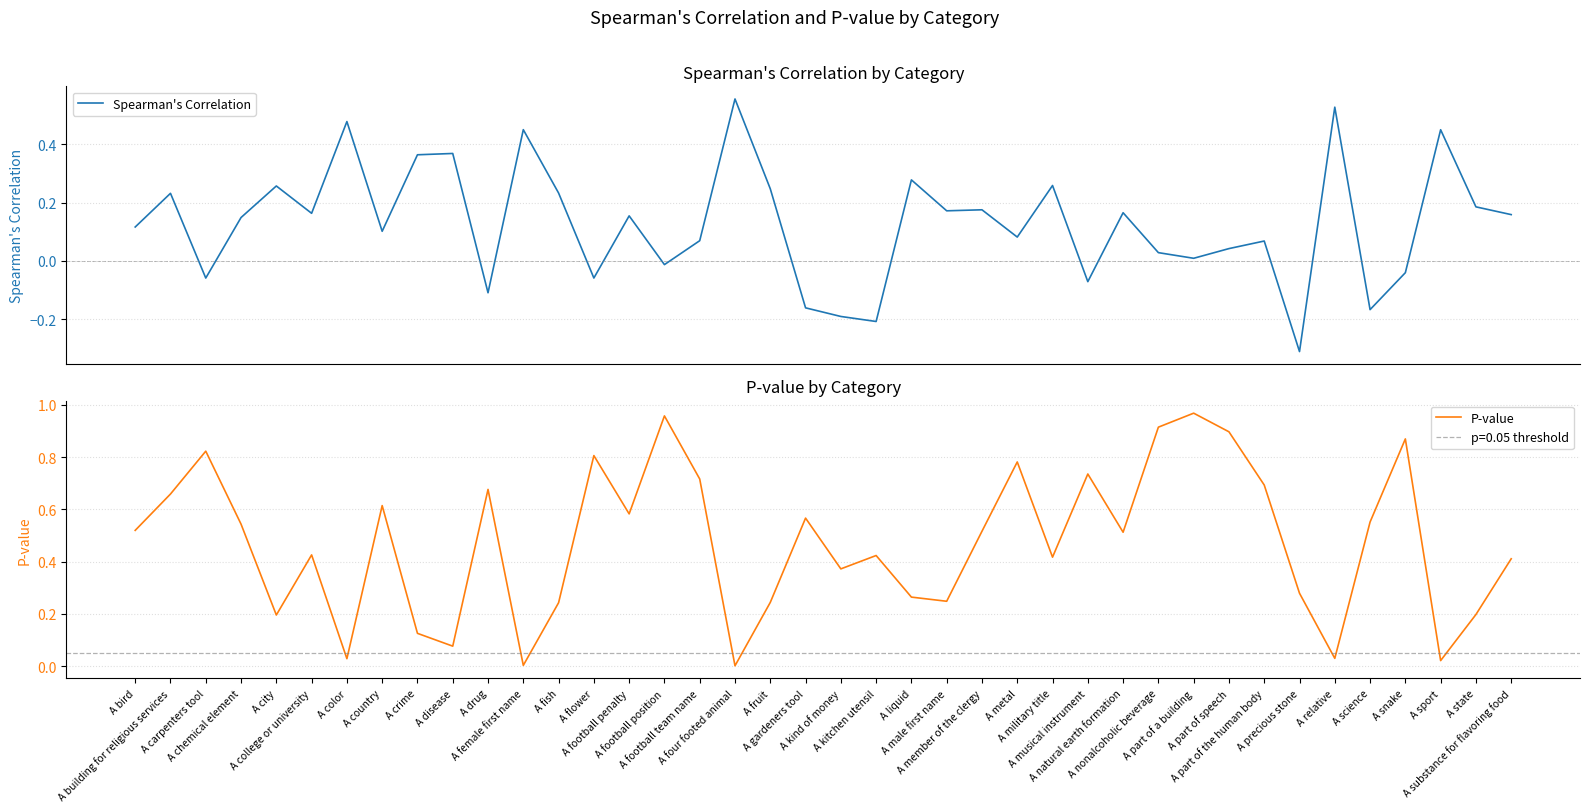

What are all the series names shown in the legend?

Spearman's Correlation, P-value